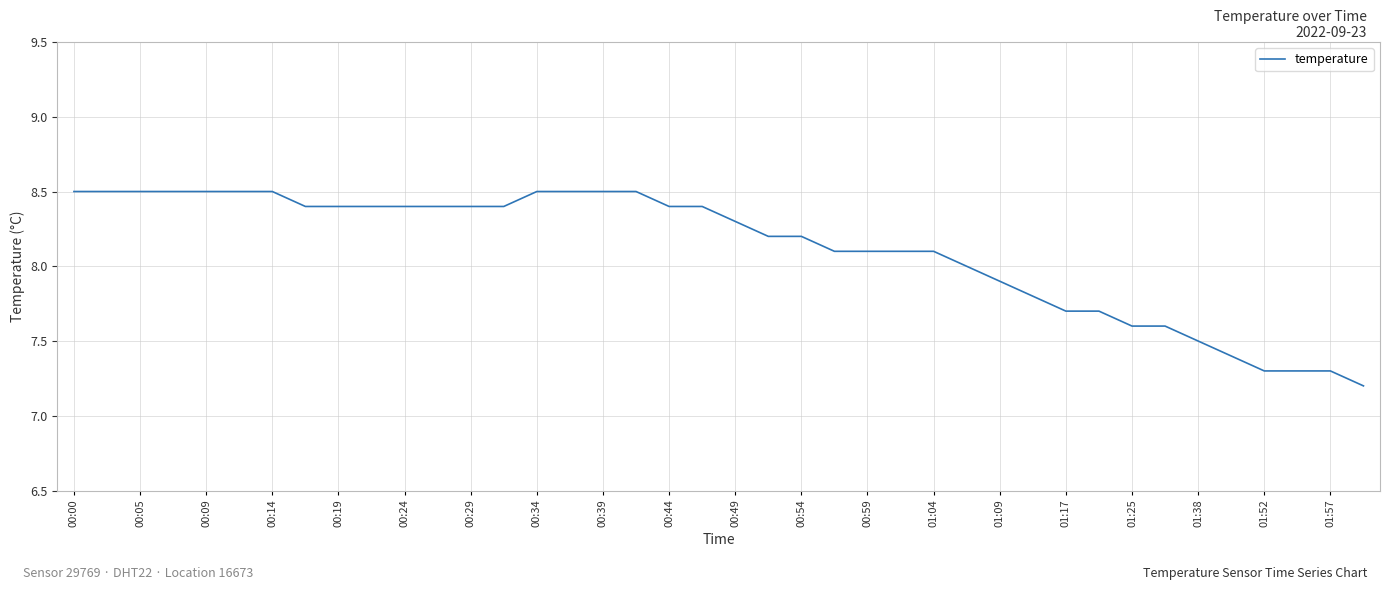

What is the greatest value displayed?

8.5